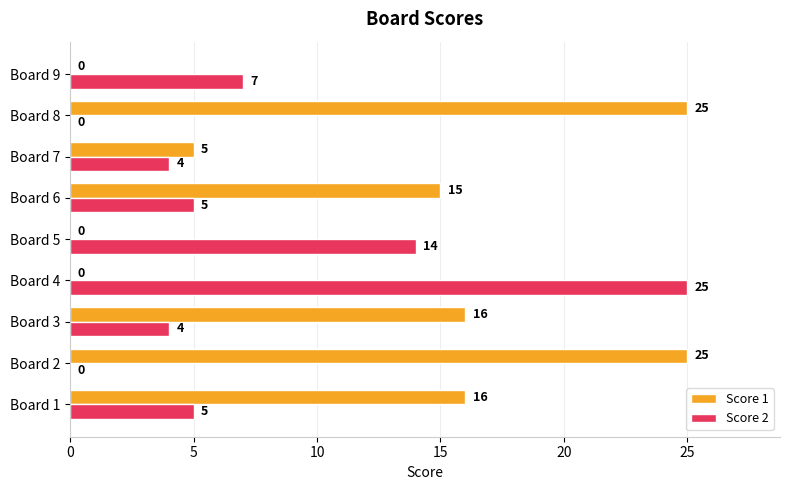

What is the maximum value shown in the chart?

25